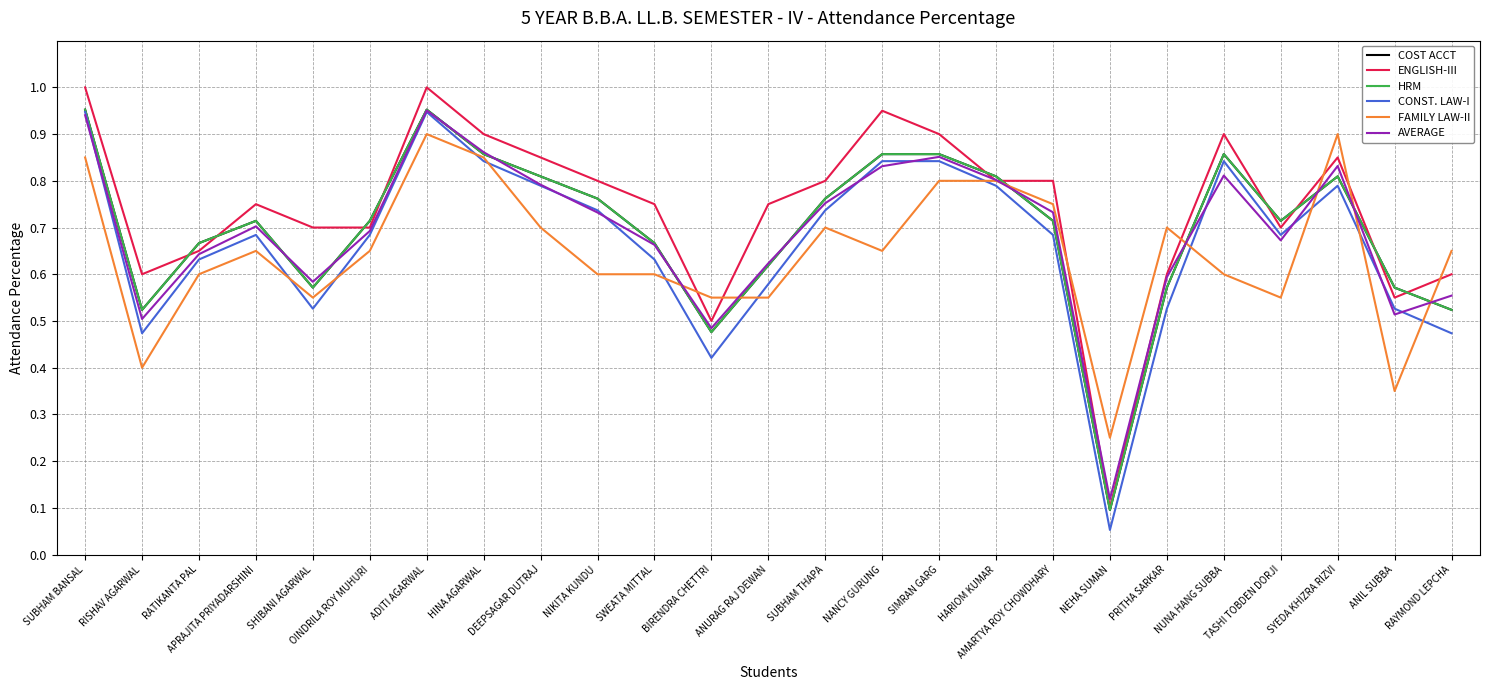

What is the label of the 9th point from the left?

DEEPSAGAR DUTRAJ